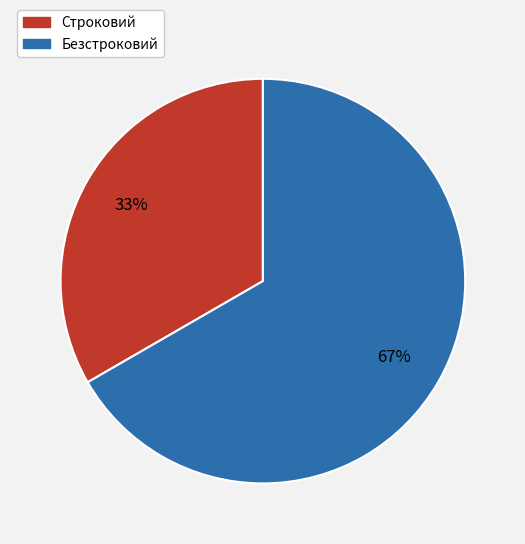

To the nearest percent, what percentage of the pie is Безстроковий?

67%